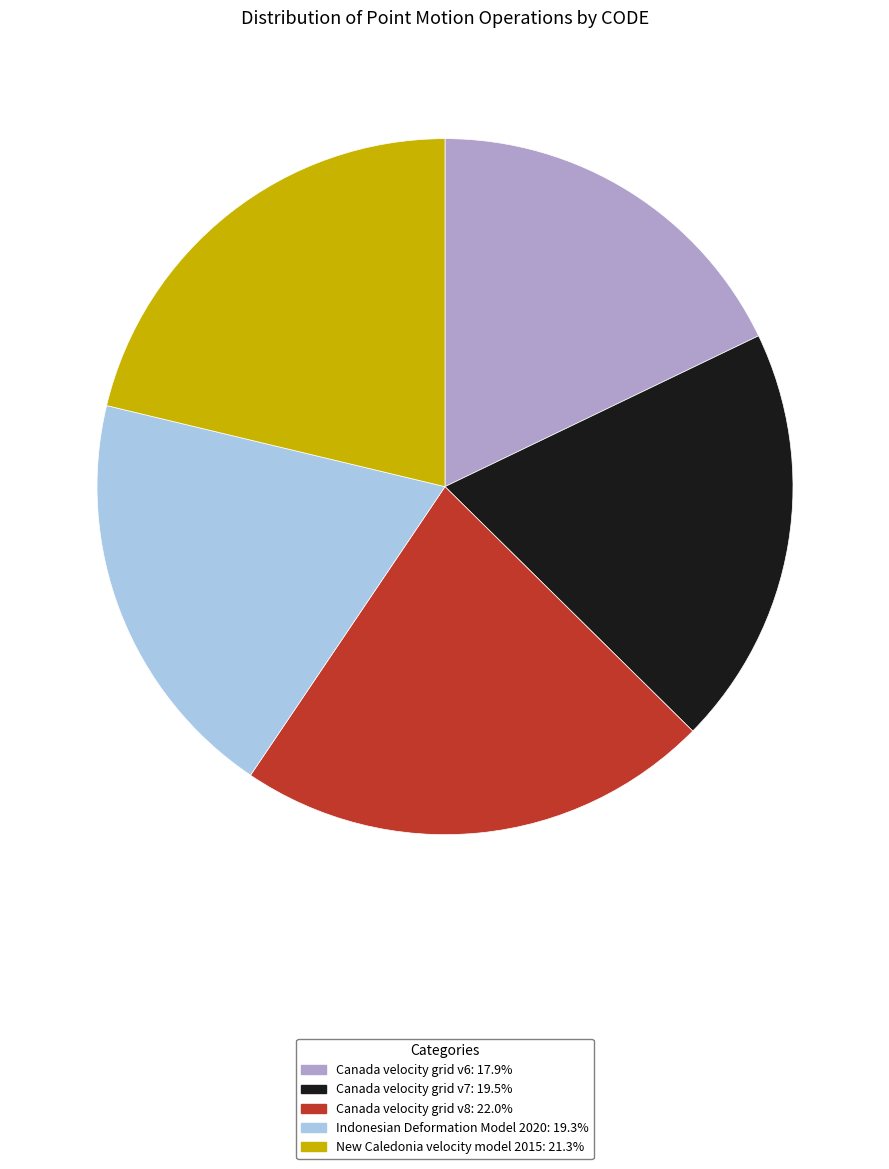

Is the sum of New Caledonia velocity model 2015 and Canada velocity grid v7 greater than half?

No